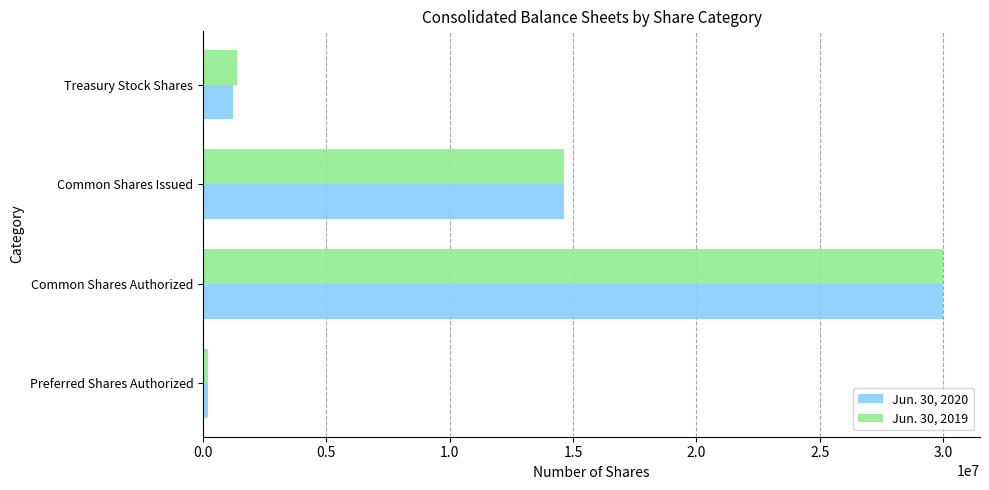

At which label does Jun. 30, 2020 reach its peak?

Common Shares Authorized